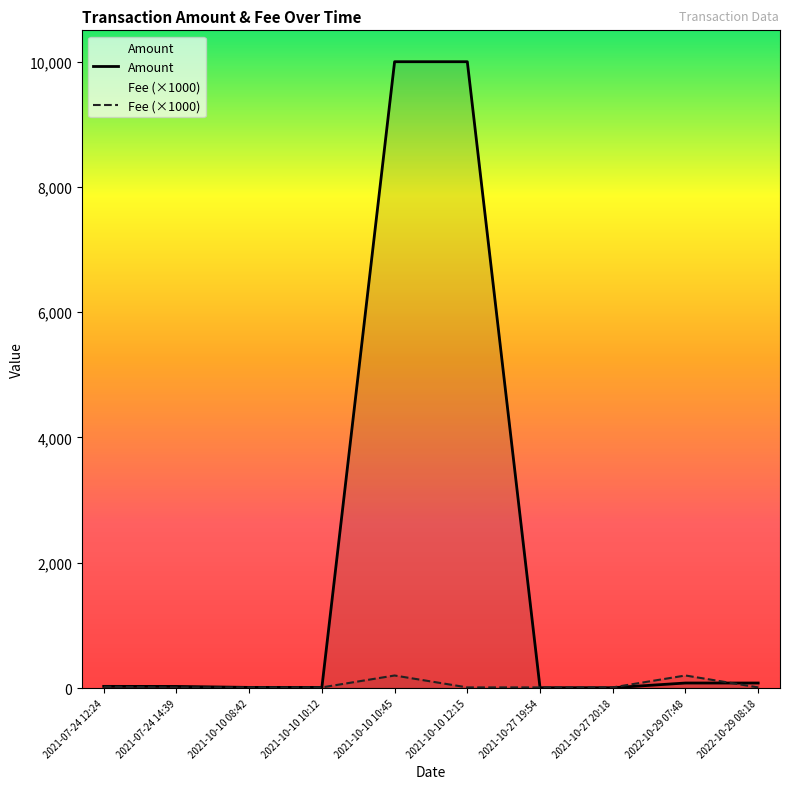

Where is Fee (×1000) nearest to the value 105?

2021-07-24 12:24